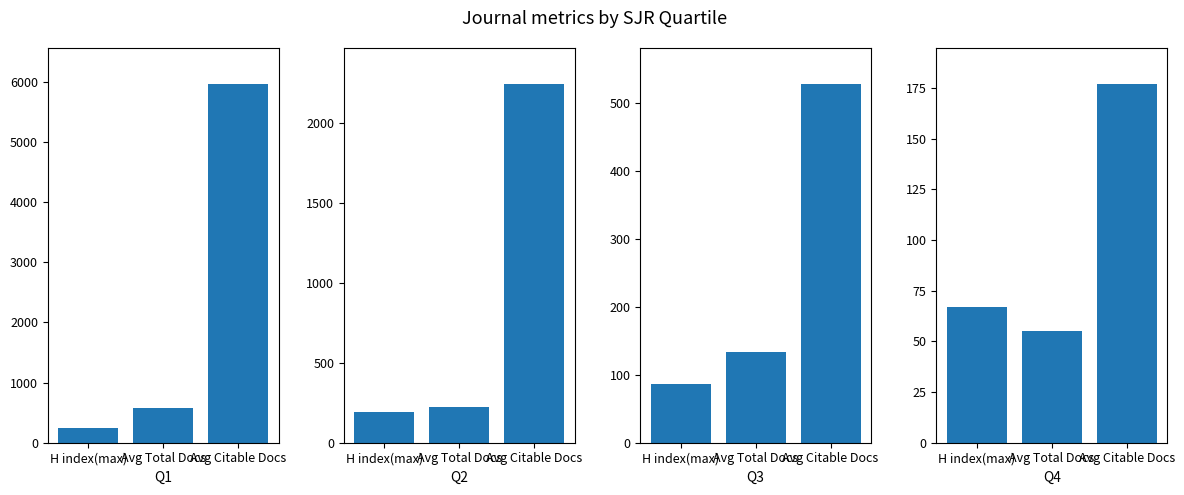

List the series in order of their peak value, lowest first.

Q4, Q3, Q2, Q1